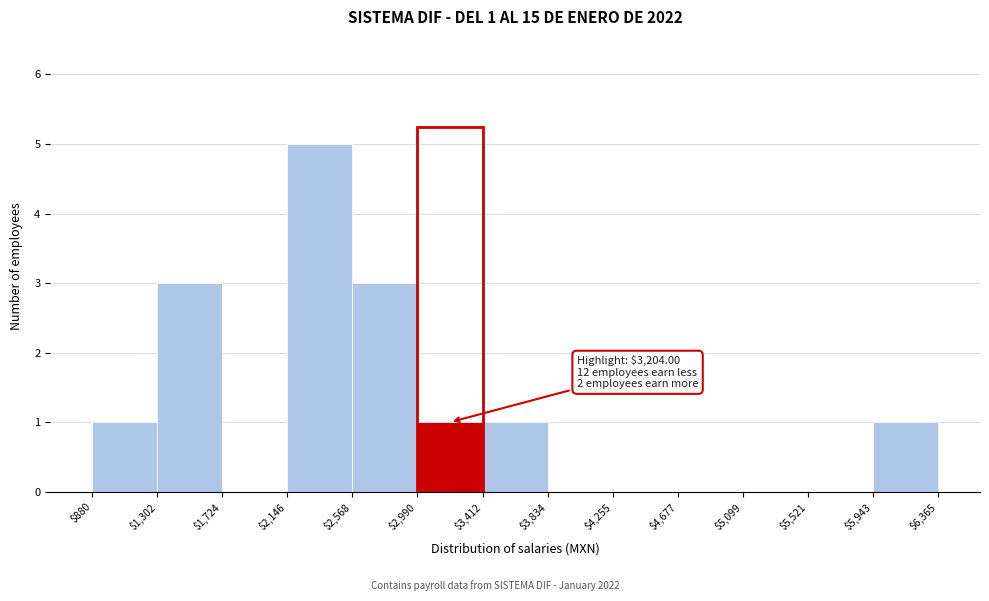

Which range on the x-axis has the tallest bar?

$2,146 to $2,568